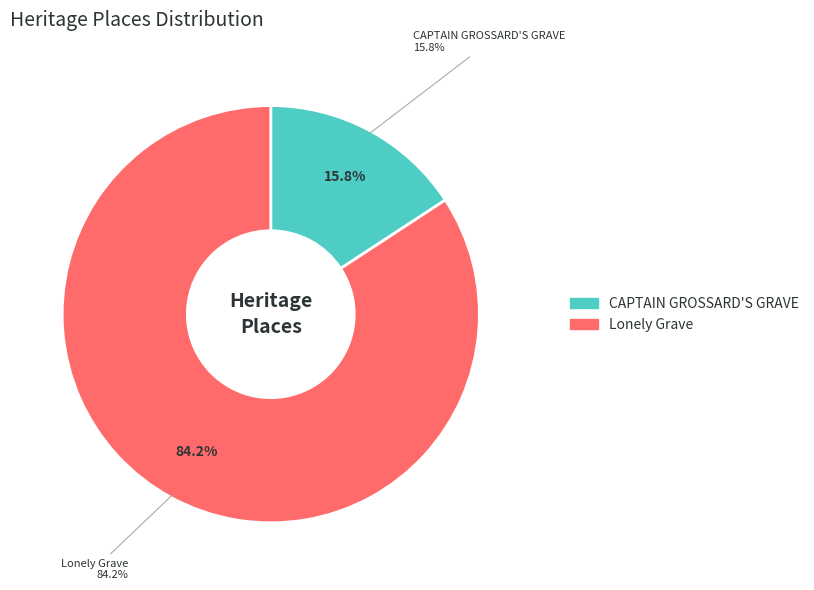

To the nearest percent, what is the difference between the CAPTAIN GROSSARD'S GRAVE and Lonely Grave slice percentages?

68%